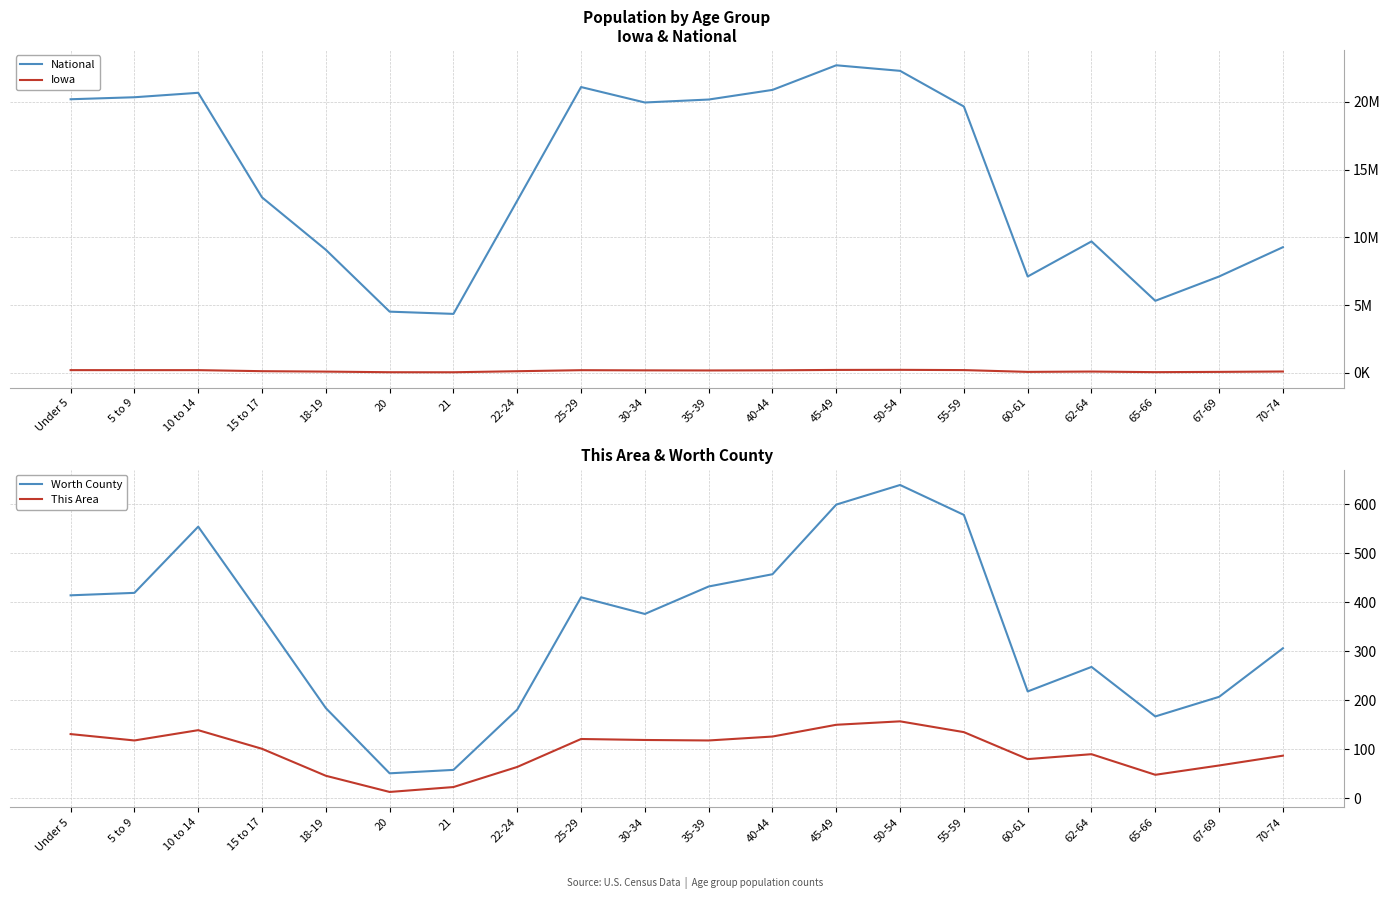

How many data points in This Area are less than 118?

10